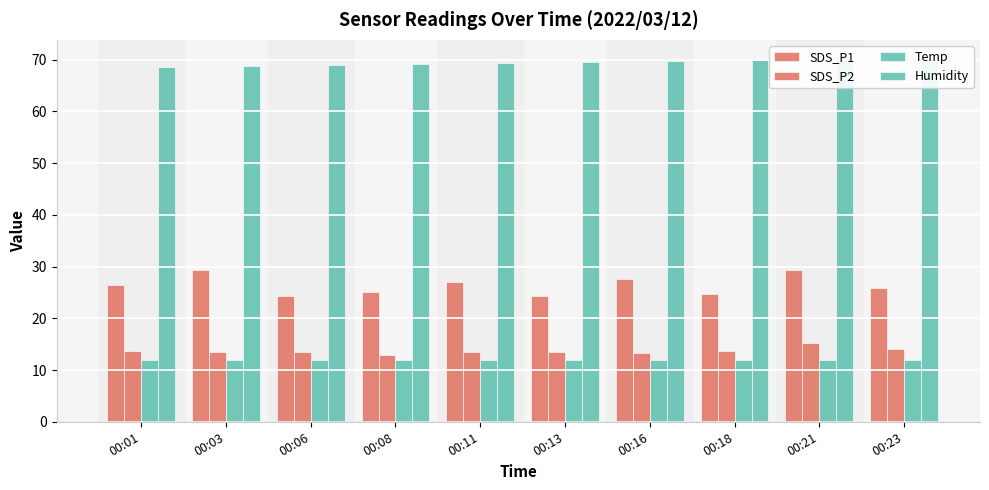

At how many categories does at least one series exceed 20?

10